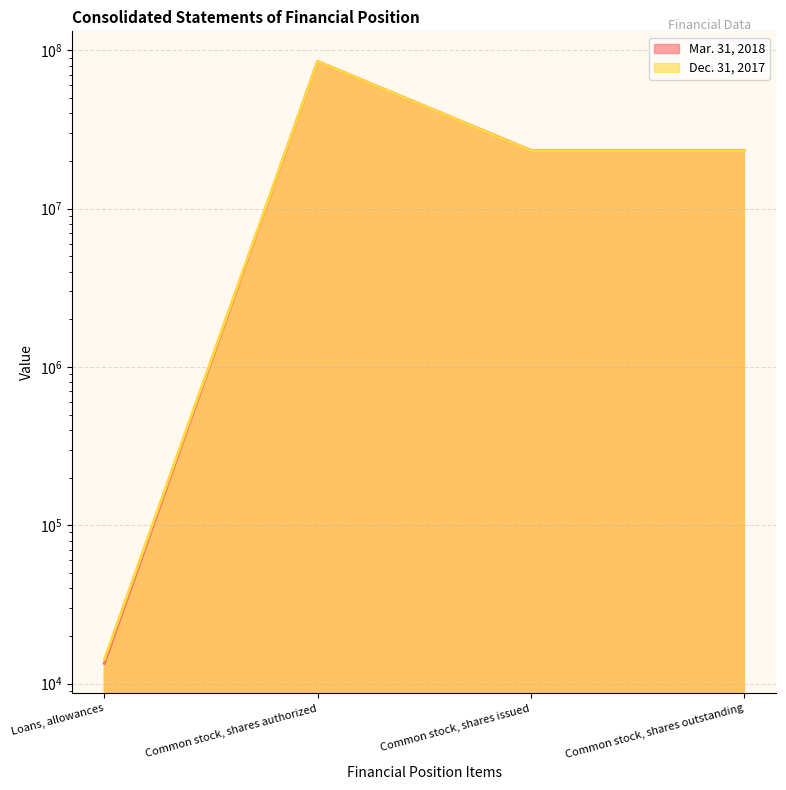

Reading left to right, extract all data points from this chart.

Mar. 31, 2018: 13405	85000000	23312682	23312682
Dec. 31, 2017: 14196	85000000	23232515	23232515